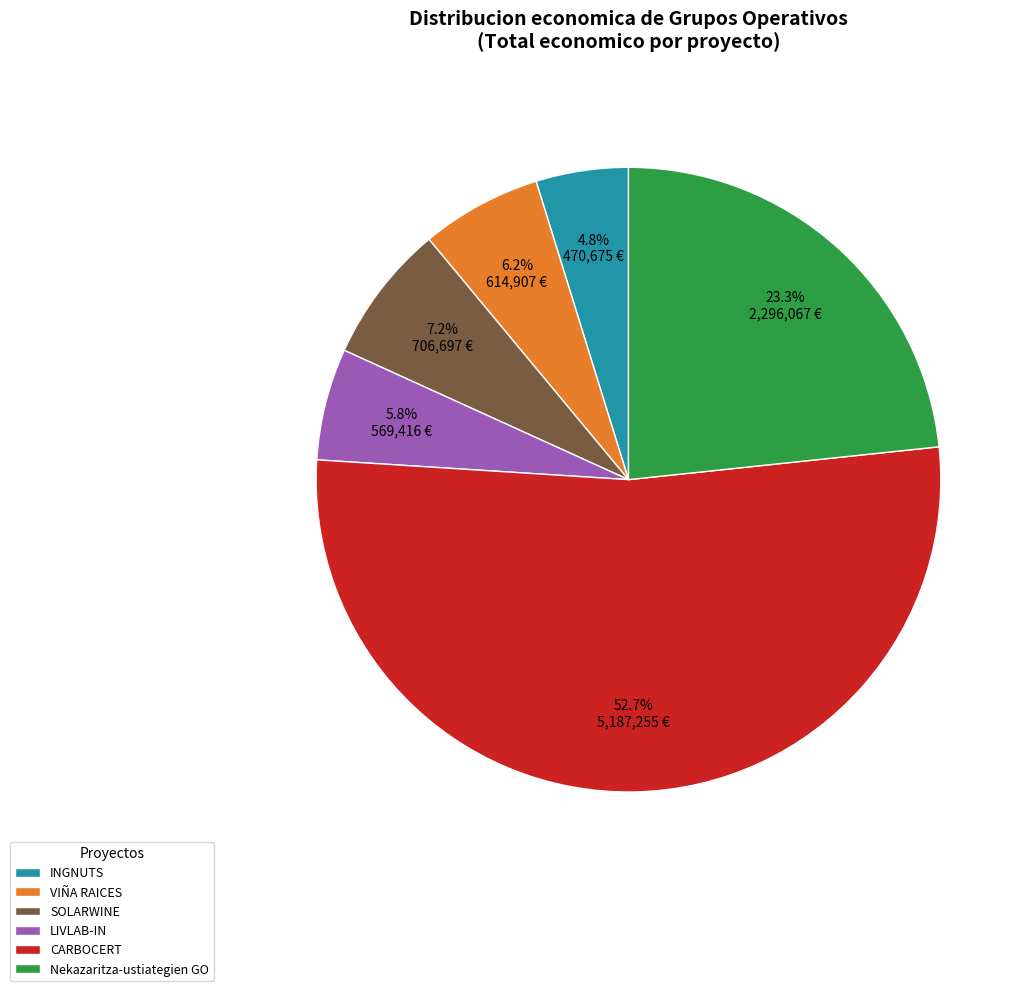

To the nearest percent, what is the average slice percentage?

17%